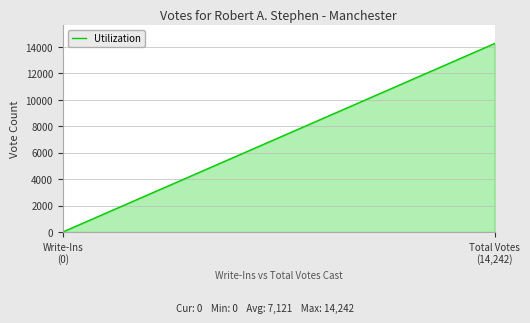

Which category has the lowest value across all series?

Write-Ins
(0)